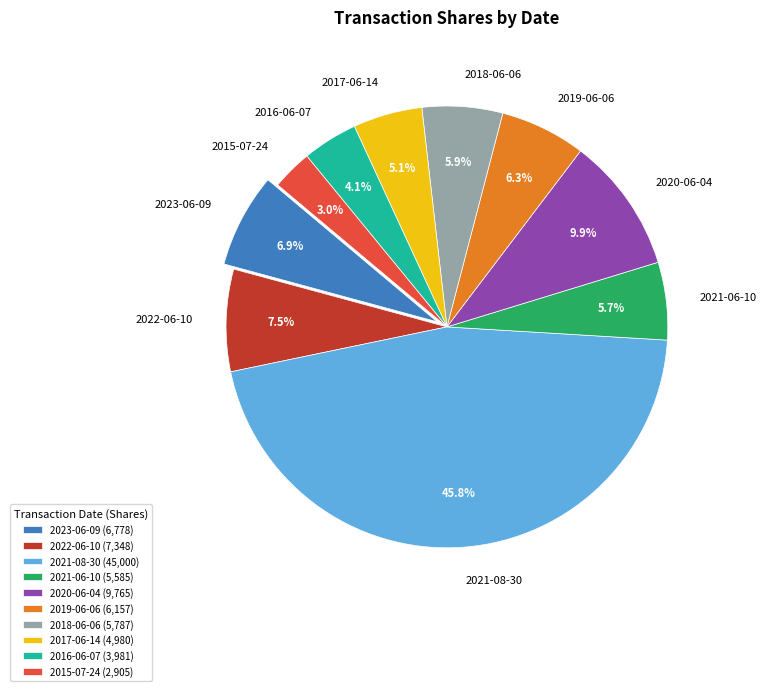

To the nearest percent, what is the difference between the 2019-06-06 and 2020-06-04 slice percentages?

4%